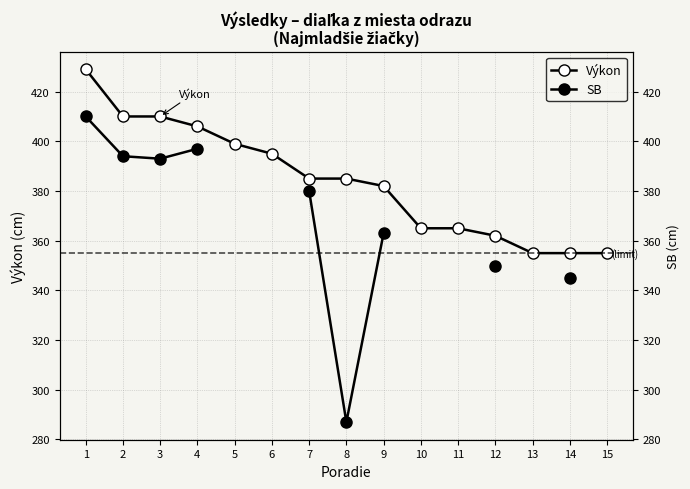

Rank the categories by Výkon value from lowest to highest.

13, 14, 15, 12, 10, 11, 9, 7, 8, 6, 5, 4, 2, 3, 1